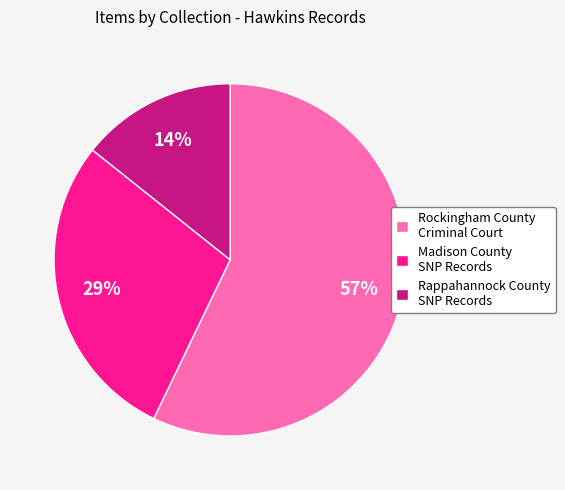

Do Madison County SNP Records and Rockingham County Criminal Court together represent more than half of the pie?

Yes